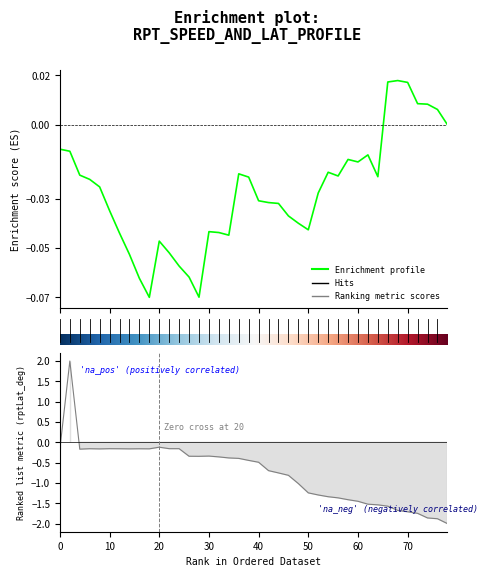

What is the approximate value at 60?

-1.5